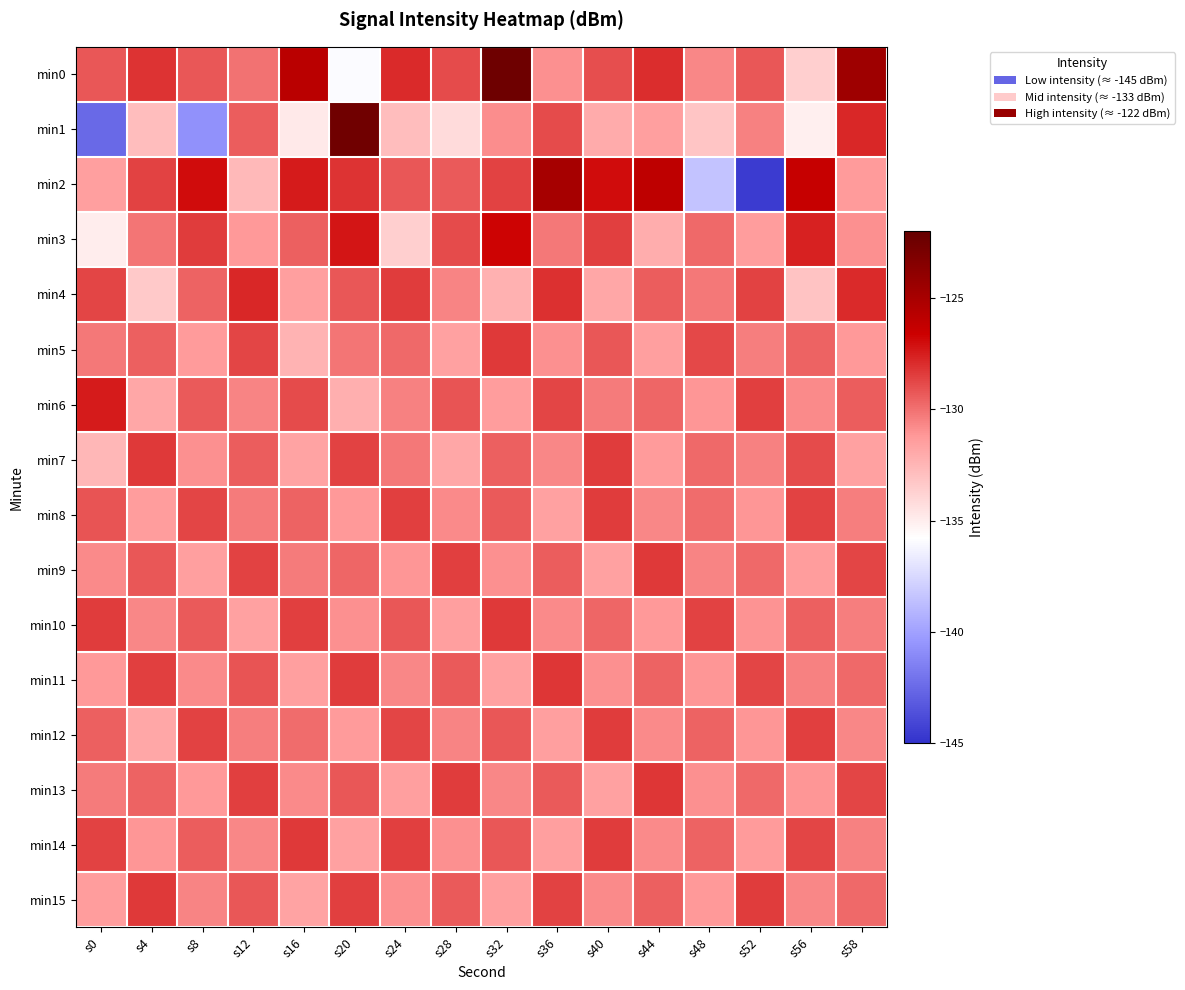

What is the spread (max minus min) of values at s36?

6.7